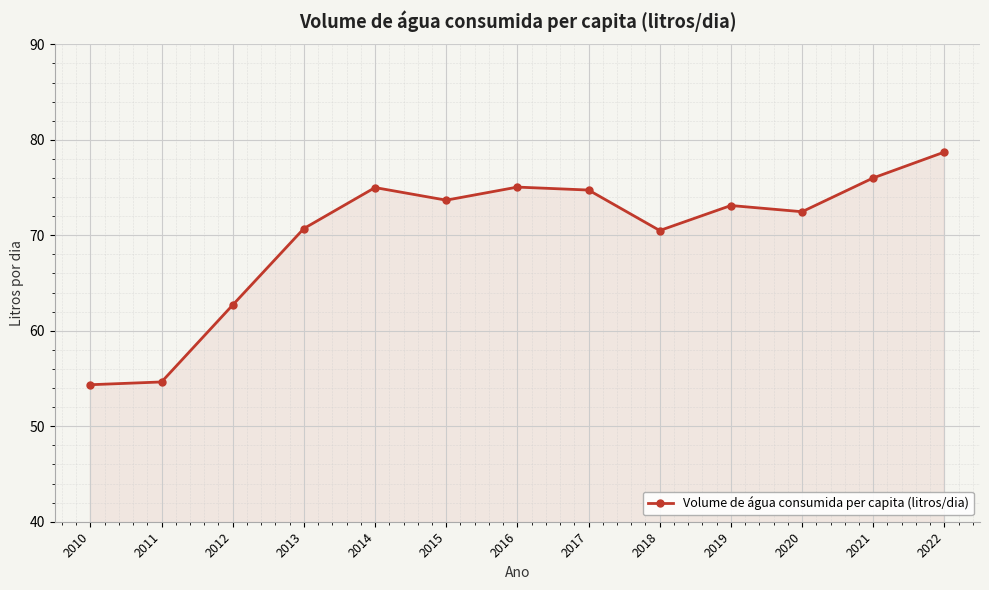

What is the change in value from 2010 to 2013?

+16.4